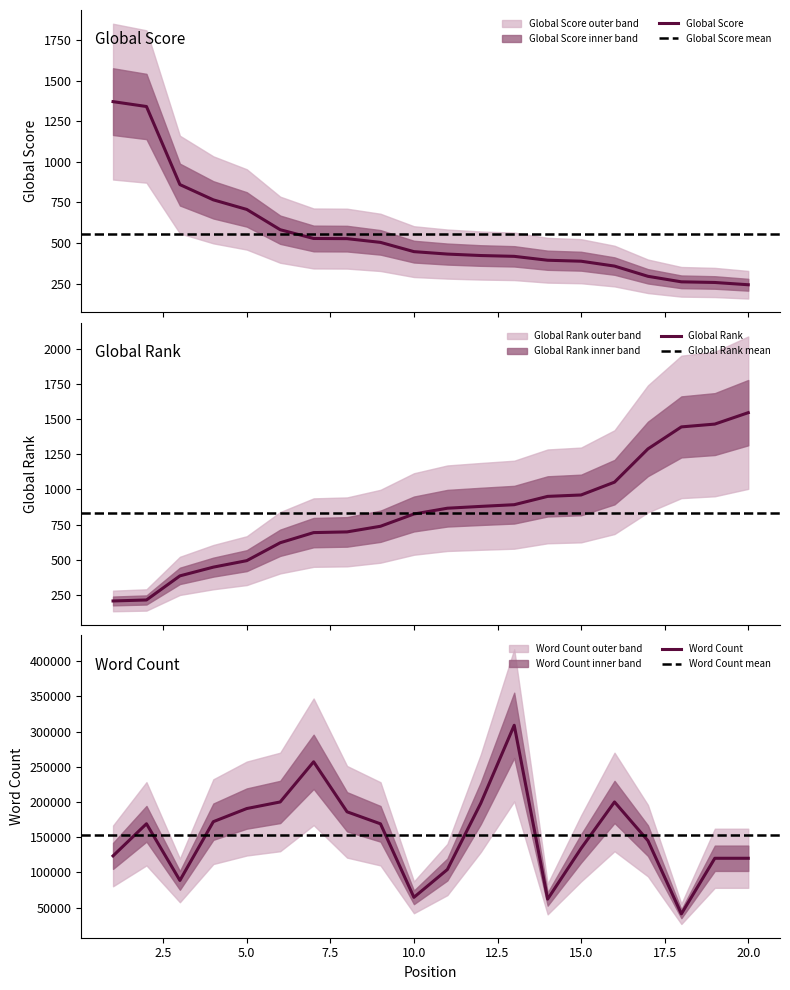

Which series has the widest spread of values?

Word Count